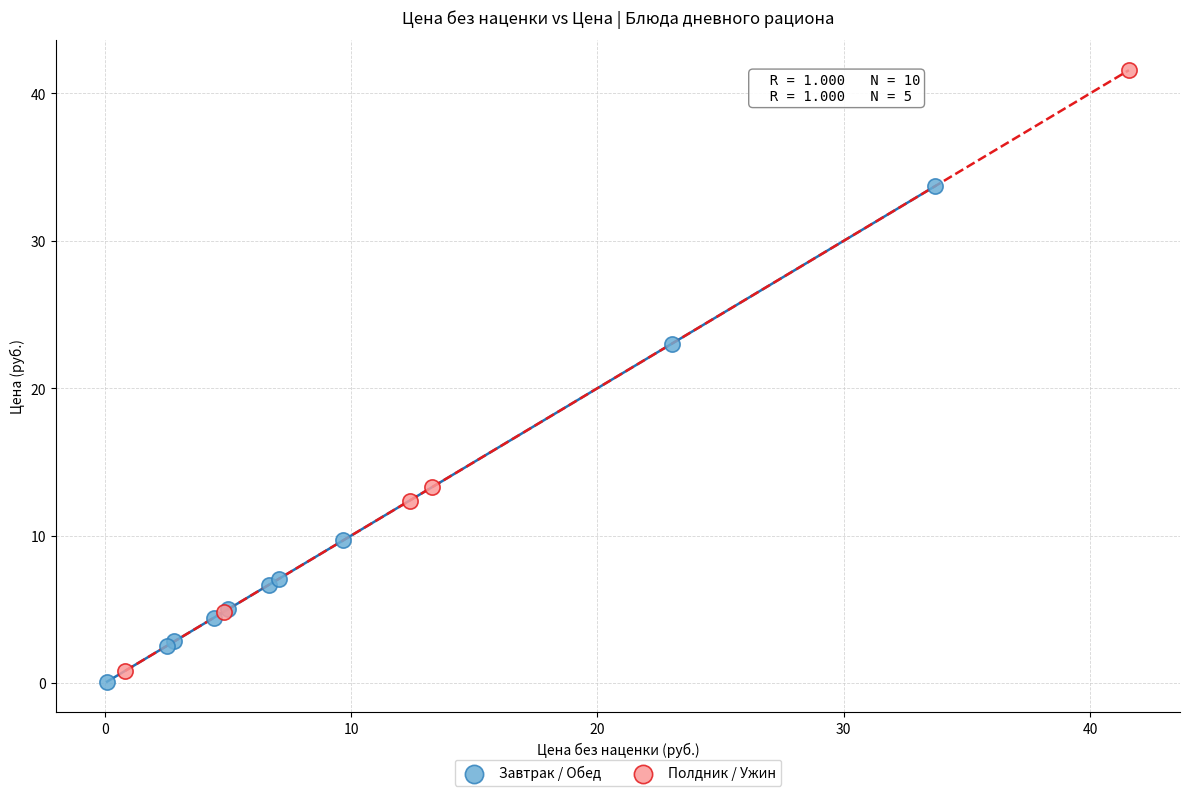

What are all the series names shown in the legend?

Завтрак / Обед, Полдник / Ужин